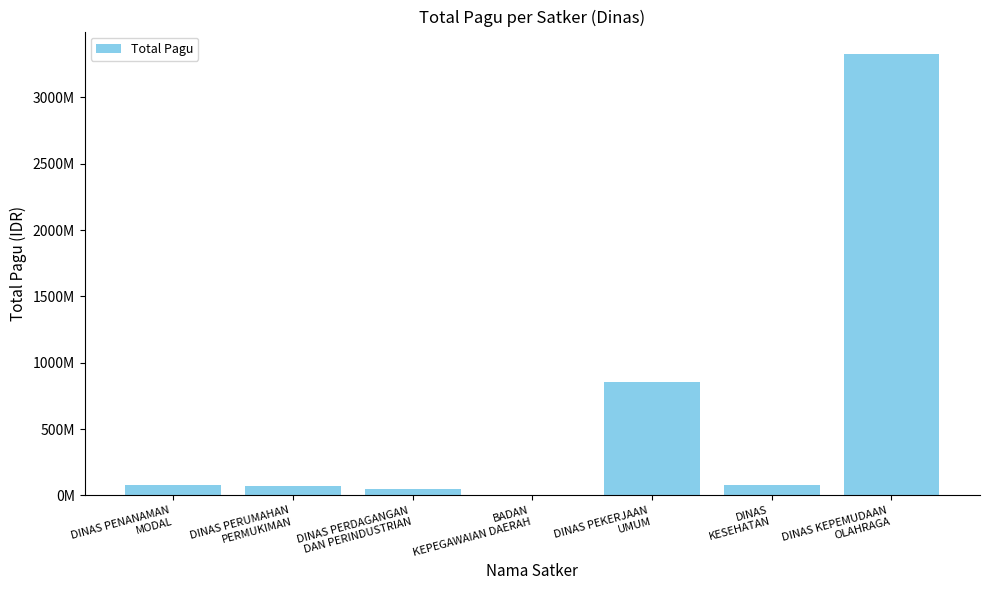

Reading left to right, list all the values displayed in this chart.

79620500	70645000	48340000	2400000	853291100	75820000	3330631413